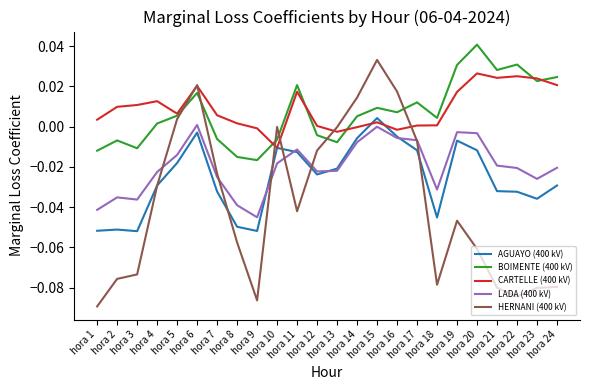

How many interior local valleys does the HERNANI (400 kV) series have?

4